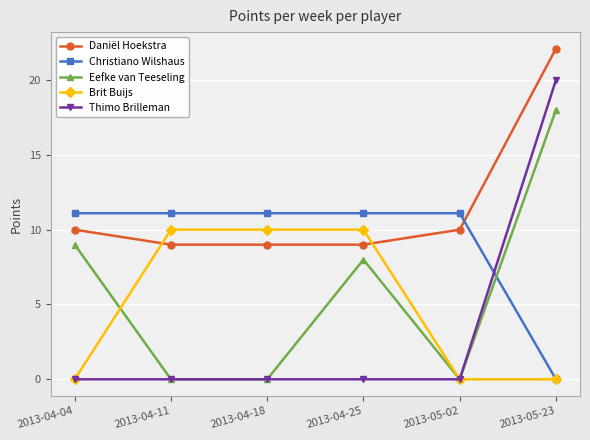

How many values in the Daniël Hoekstra series are below 10?

3